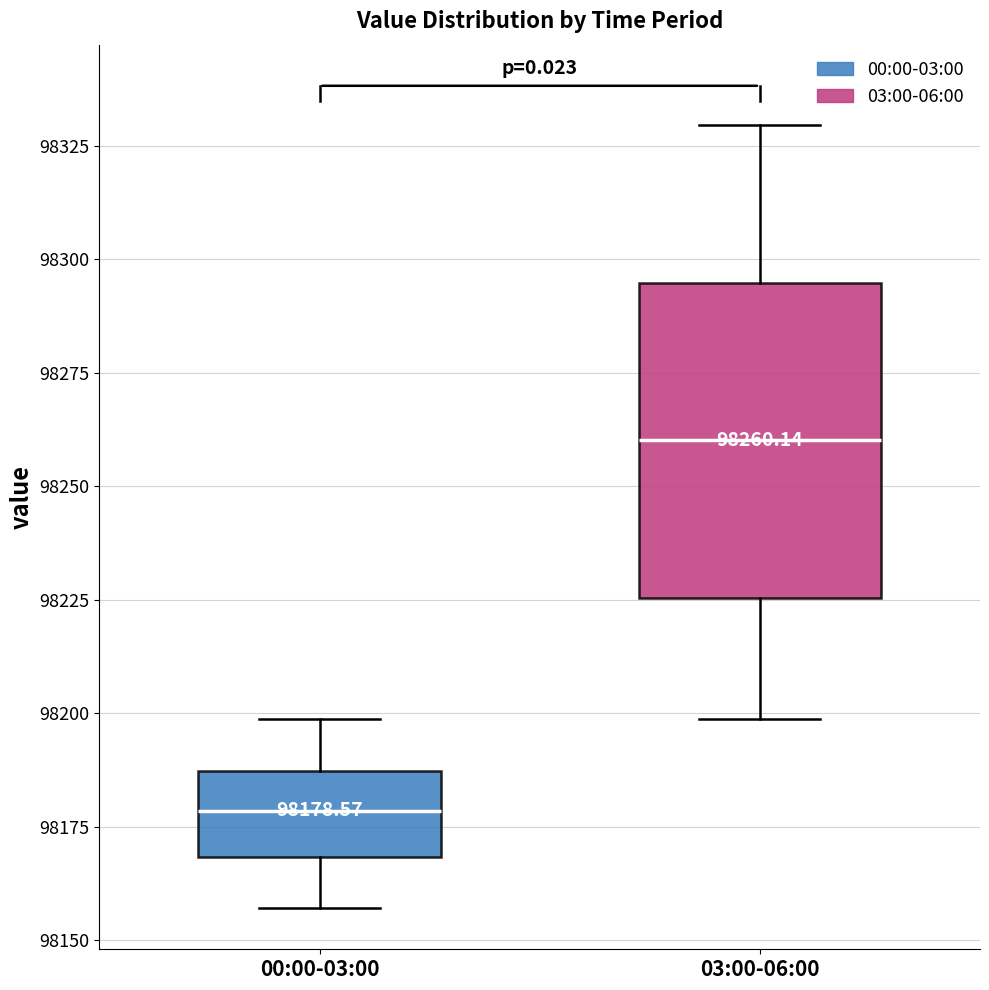

Which box's median line is the highest?

03:00-06:00